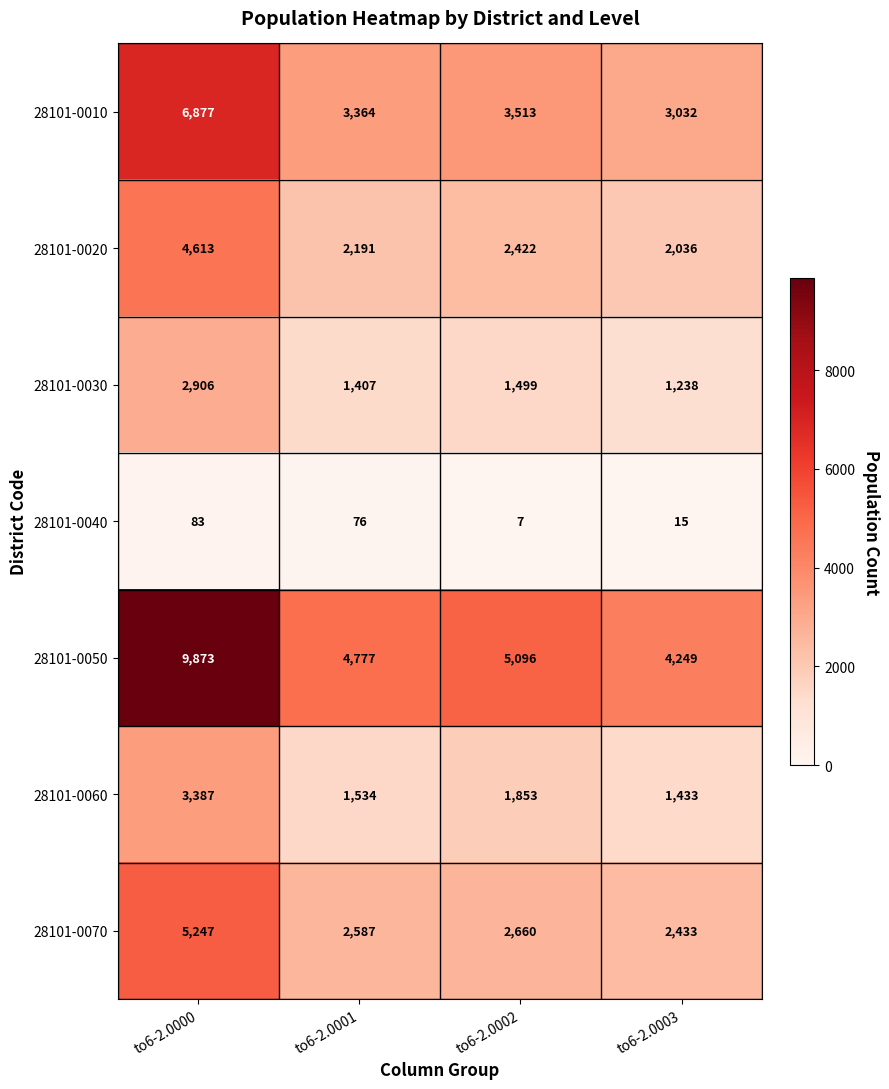

What is the total value across all series at to6-2.0000?

32986